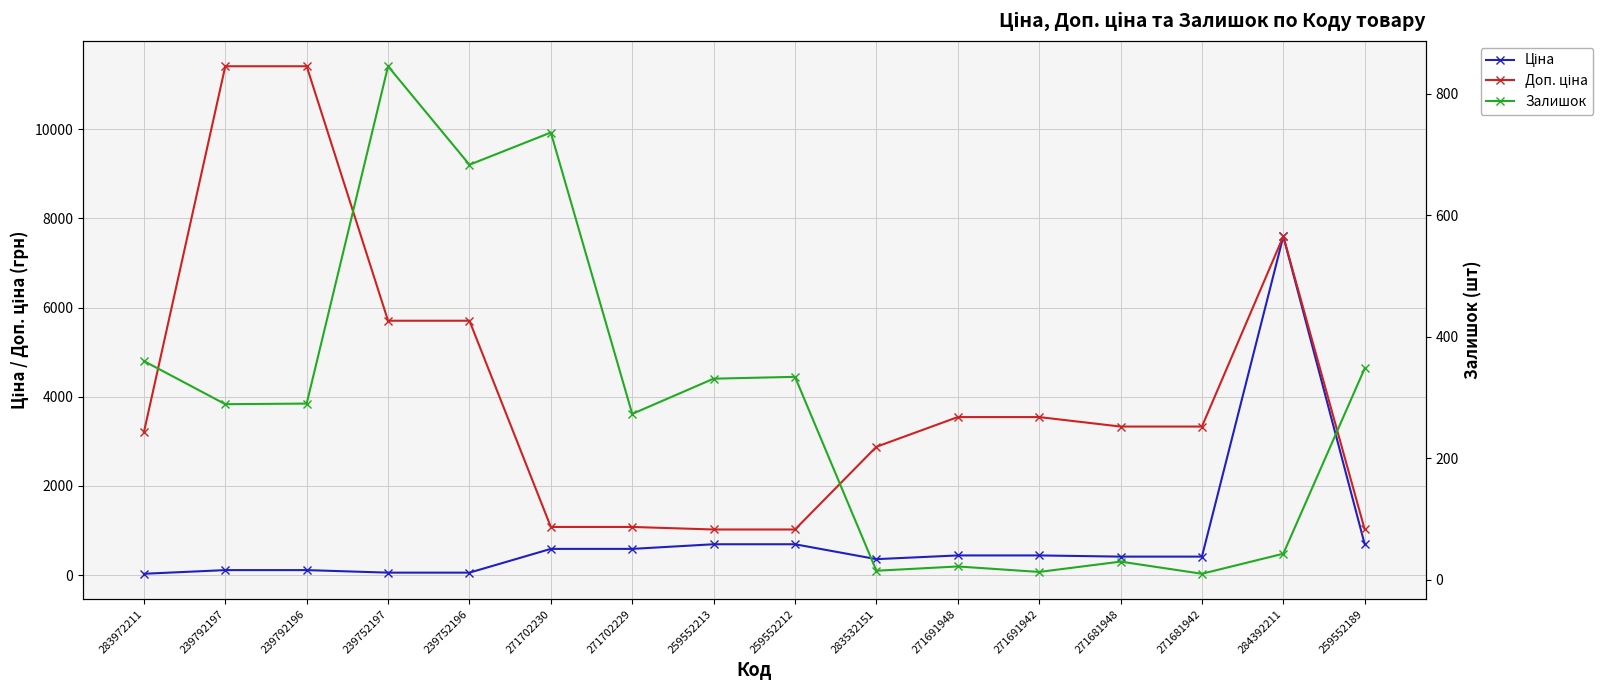

The value of Залишок at 283972211 is 619.4. True or false?

False